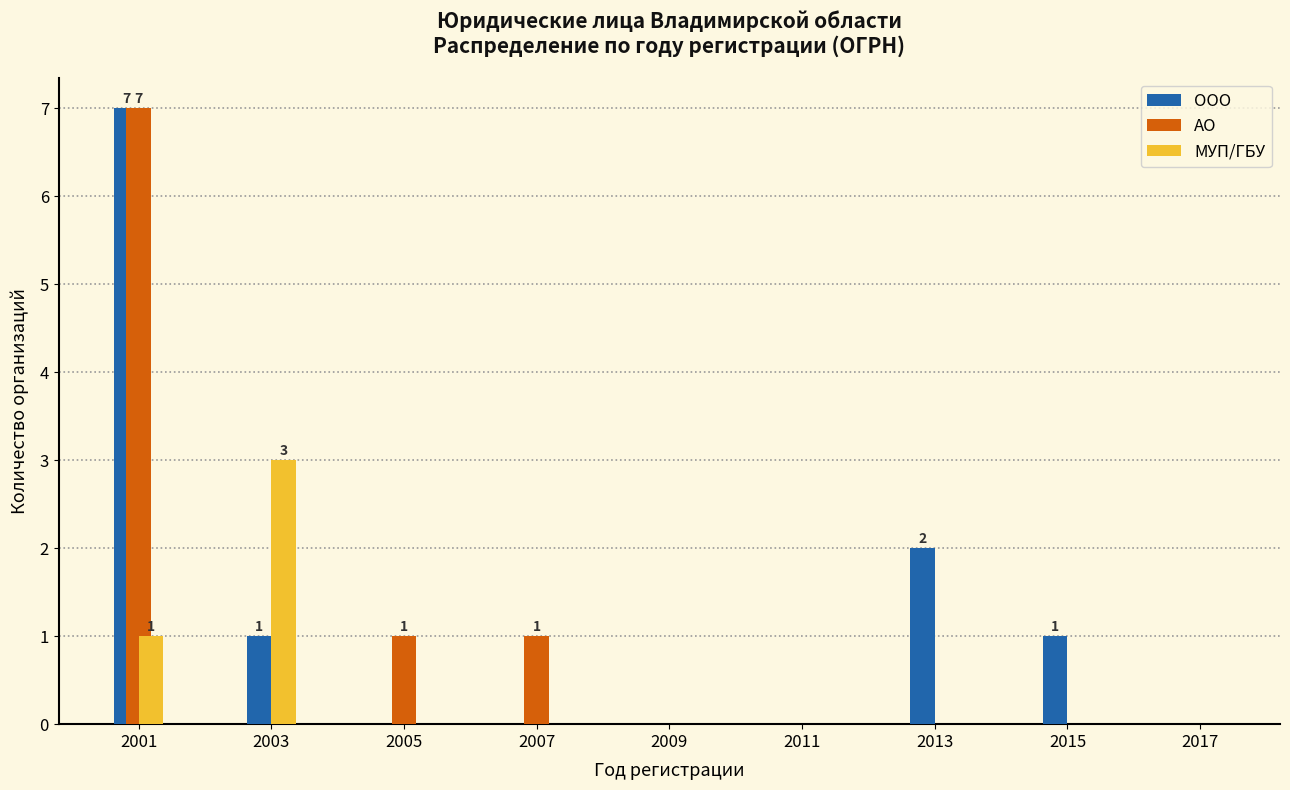

Reading left to right, list all the values displayed in this chart.

ООО: 2001=7	2003=1	2005=0	2007=0	2009=0	2011=0	2013=2	2015=1	2017=0
АО: 2001=7	2003=0	2005=1	2007=1	2009=0	2011=0	2013=0	2015=0	2017=0
МУП/ГБУ: 2001=1	2003=3	2005=0	2007=0	2009=0	2011=0	2013=0	2015=0	2017=0